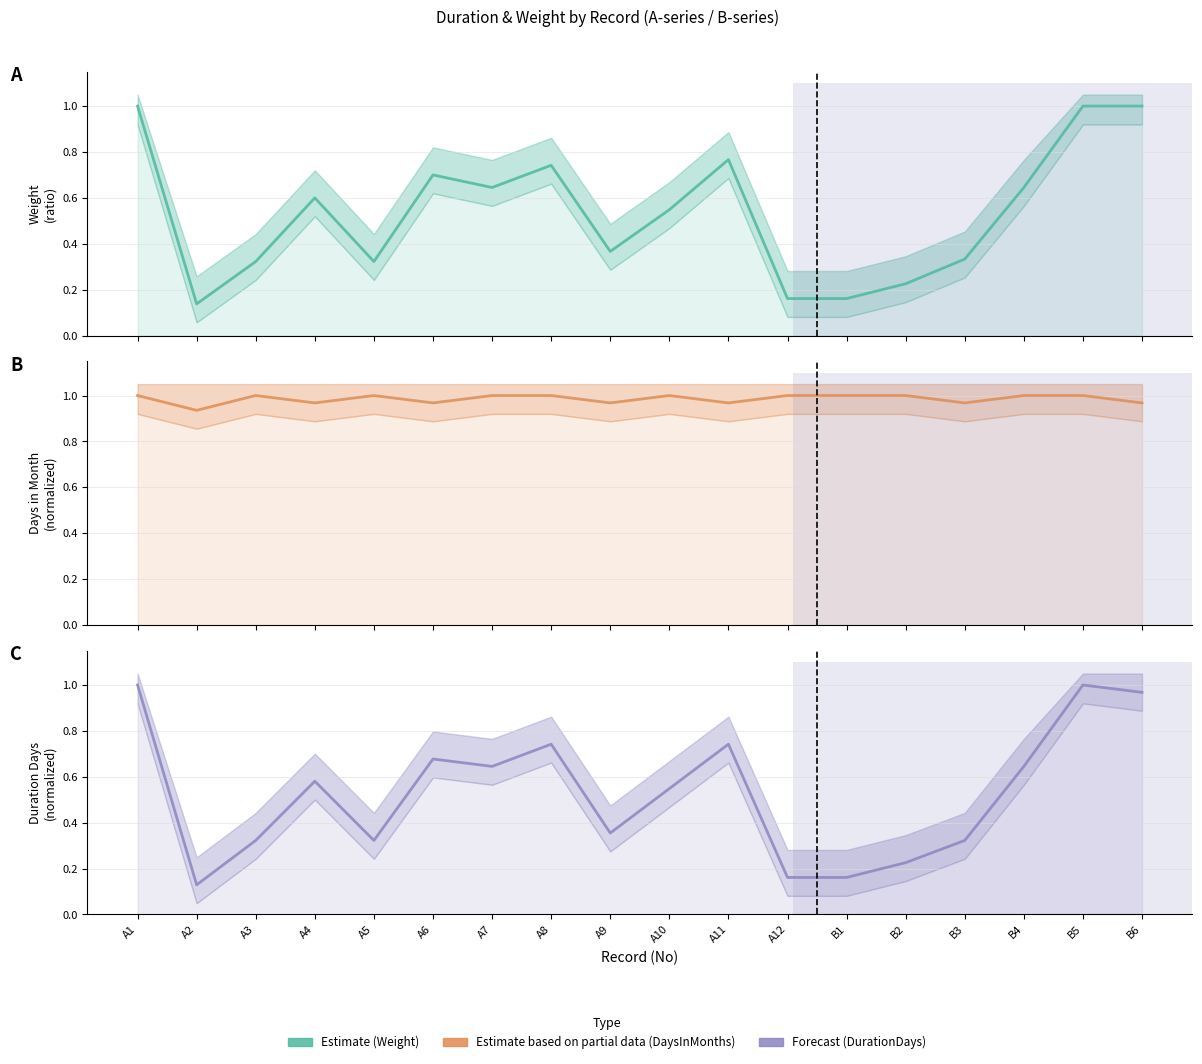

True or false: Forecast (DurationDays / 31) and Estimate (Weight) intersect in this chart.

False